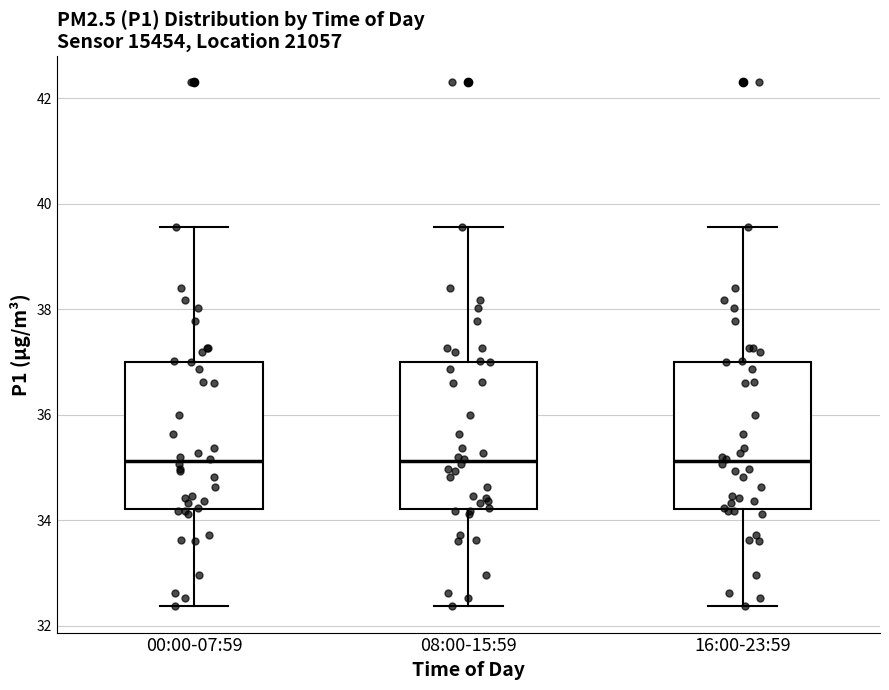

Reading left to right, transcribe this box plot: for each box, give where its median line is, the range the box spans, and where its two whiskers end, as read against the y-axis. The values are not printed on the chart, so give them approximately, as read against the axis.

00:00-07:59: median 35.2, box 34.2 to 37.0, whiskers 32.4 to 39.6
08:00-15:59: median 35.2, box 34.2 to 37.0, whiskers 32.4 to 39.6
16:00-23:59: median 35.2, box 34.2 to 37.0, whiskers 32.4 to 39.6